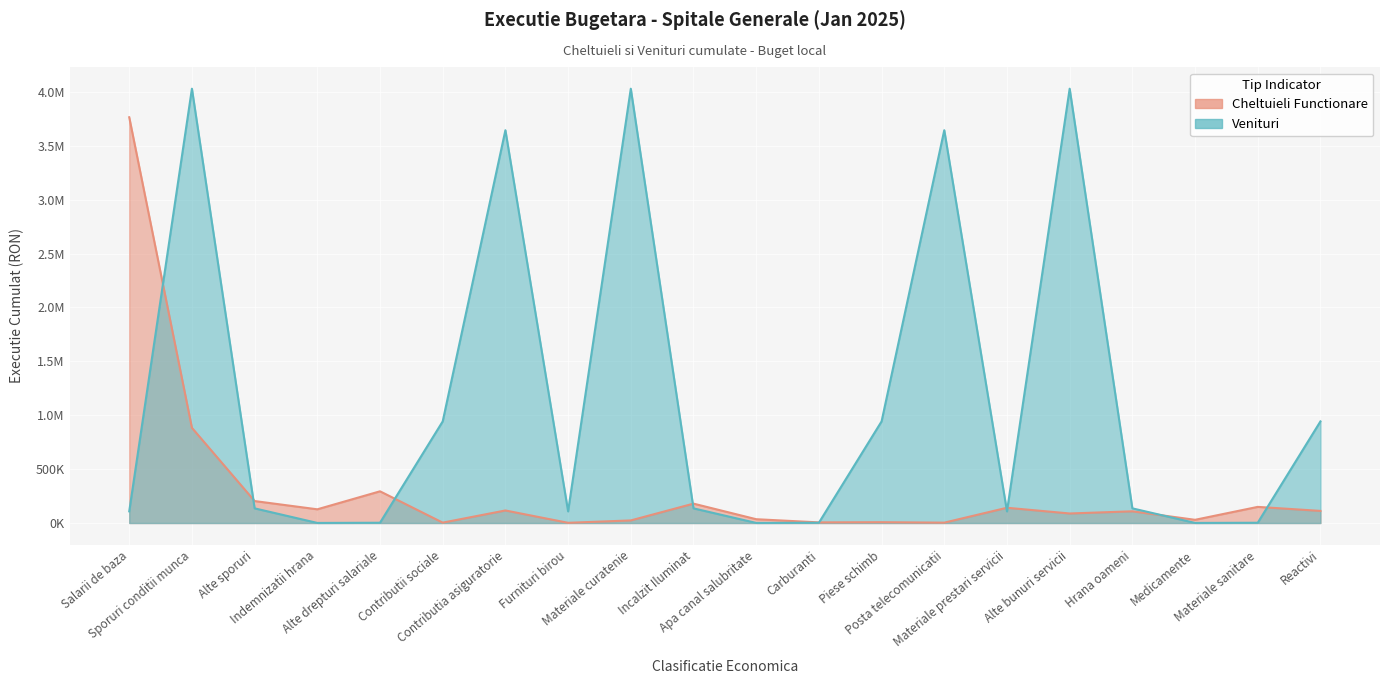

Is it true that Cheltuieli Functionare equals 7817.6 at Carburanti?

False